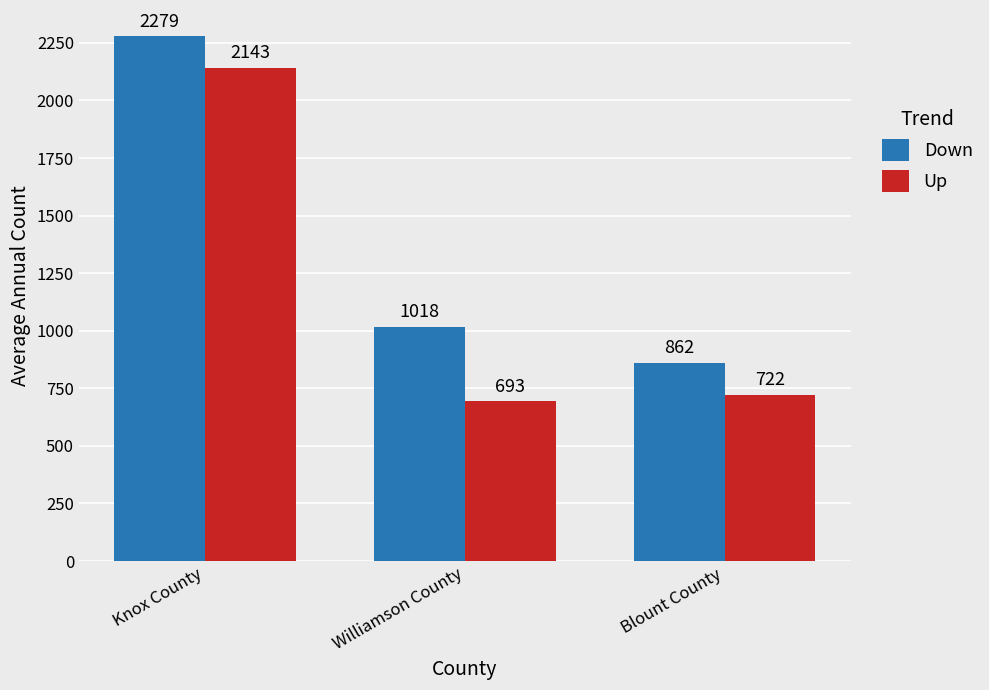

Which series changed the most between Knox County and Williamson County?

Up